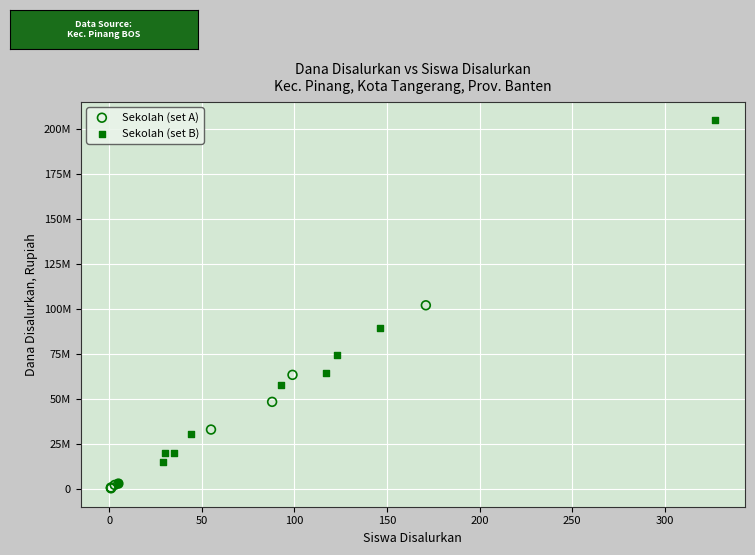

What are all the series names shown in the legend?

Sekolah (set A), Sekolah (set B)